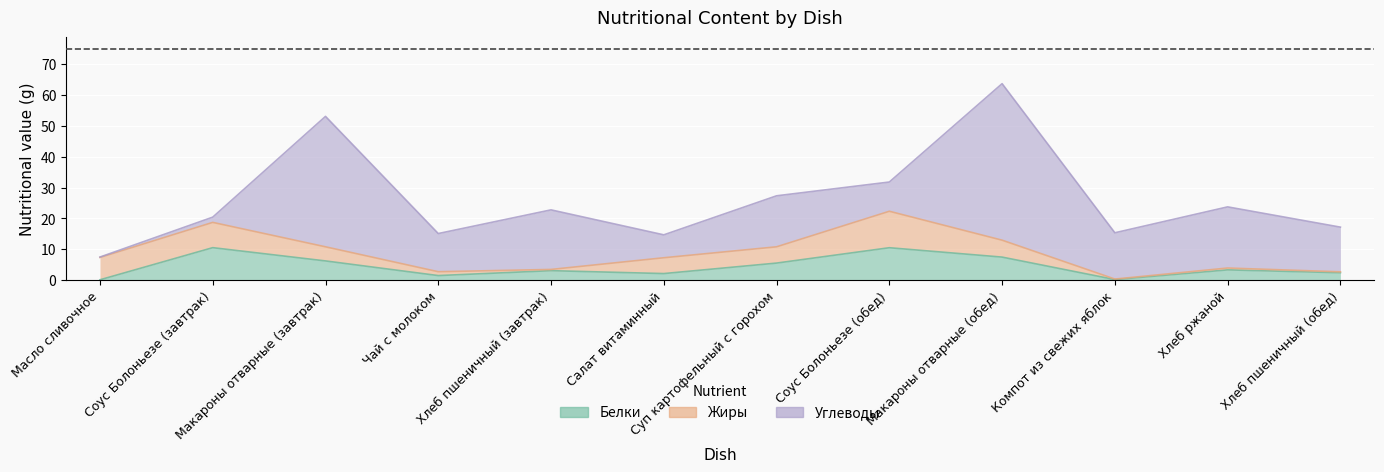

What is the difference between the second highest and minimum values in the Белки series?

10.4